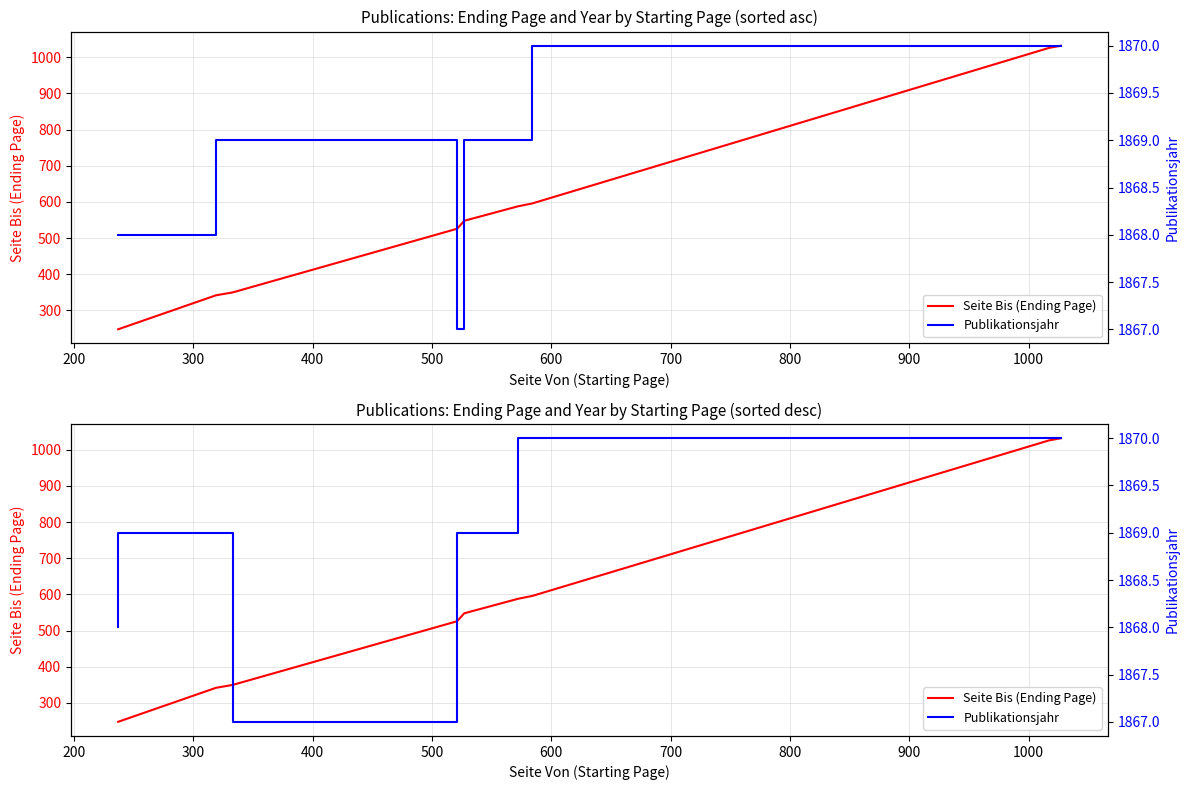

What is the value of the Publikationsjahr point at the 6th from the left?

1867